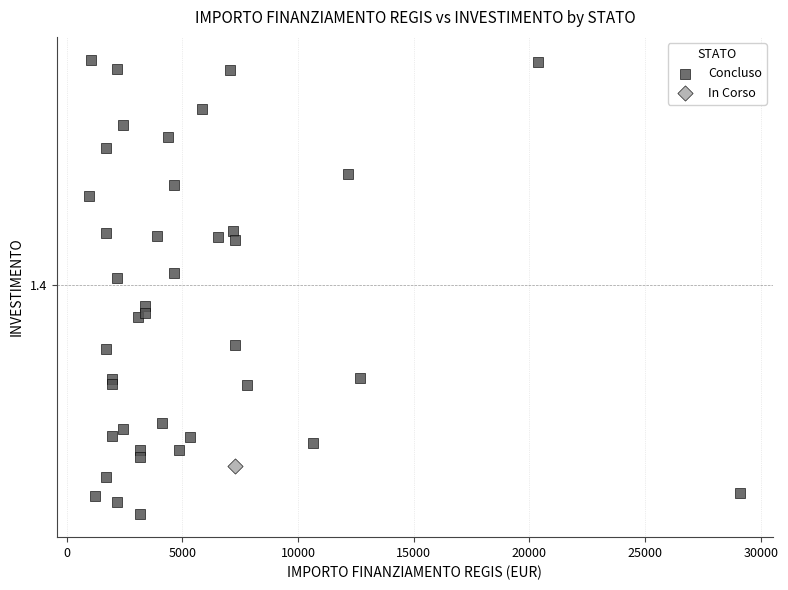

What are all the series names shown in the legend?

Concluso, In Corso